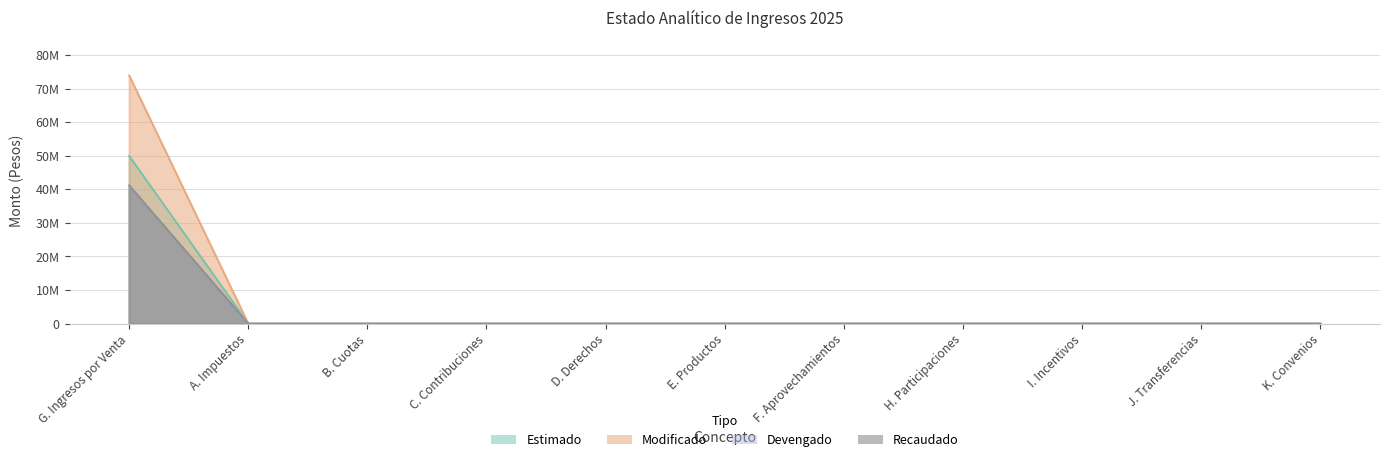

At how many categories does at least one series exceed 22111712?

1